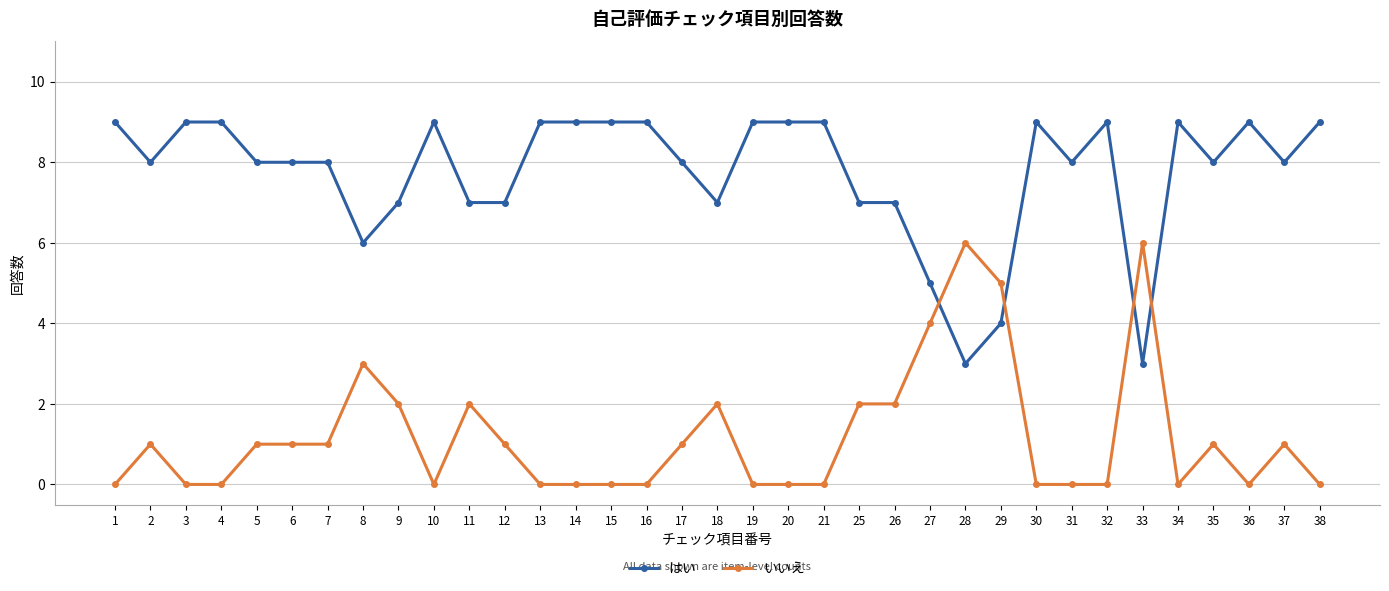

What is the sum of all いいえ values?

42